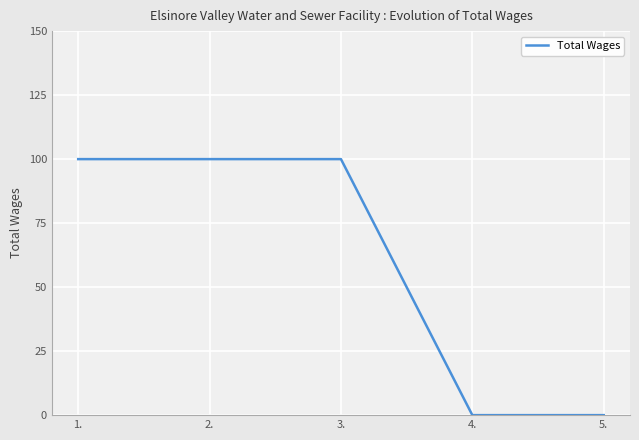

The value at 3. is 174. True or false?

False